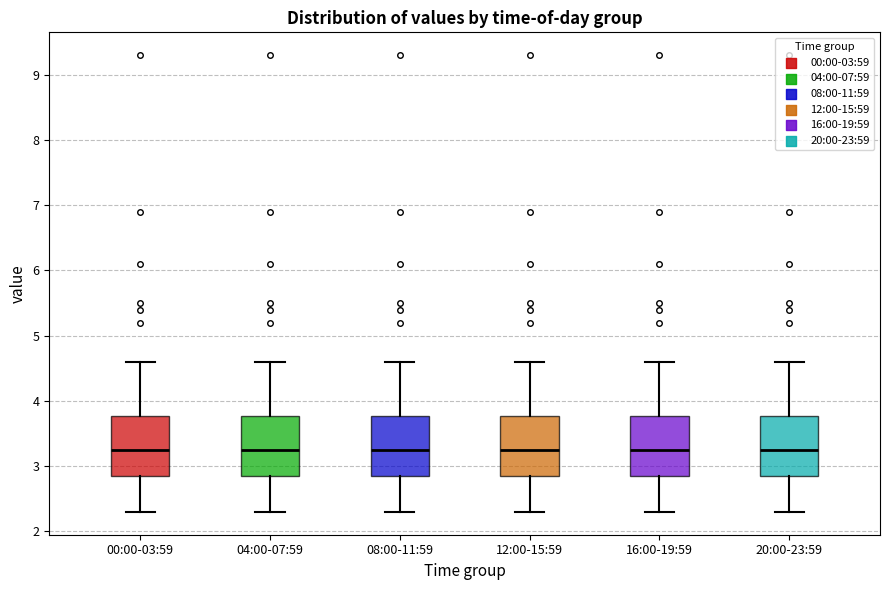

Reading left to right, read every box against the y-axis: the position of its median line, the range the box covers, and the ends of its whiskers. The values are not printed on the chart, so give them approximately, as read against the axis.

00:00-03:59: median 3.3, box 2.9 to 3.8, whiskers 2.3 to 4.6
04:00-07:59: median 3.3, box 2.9 to 3.8, whiskers 2.3 to 4.6
08:00-11:59: median 3.3, box 2.9 to 3.8, whiskers 2.3 to 4.6
12:00-15:59: median 3.3, box 2.9 to 3.8, whiskers 2.3 to 4.6
16:00-19:59: median 3.3, box 2.9 to 3.8, whiskers 2.3 to 4.6
20:00-23:59: median 3.3, box 2.9 to 3.8, whiskers 2.3 to 4.6